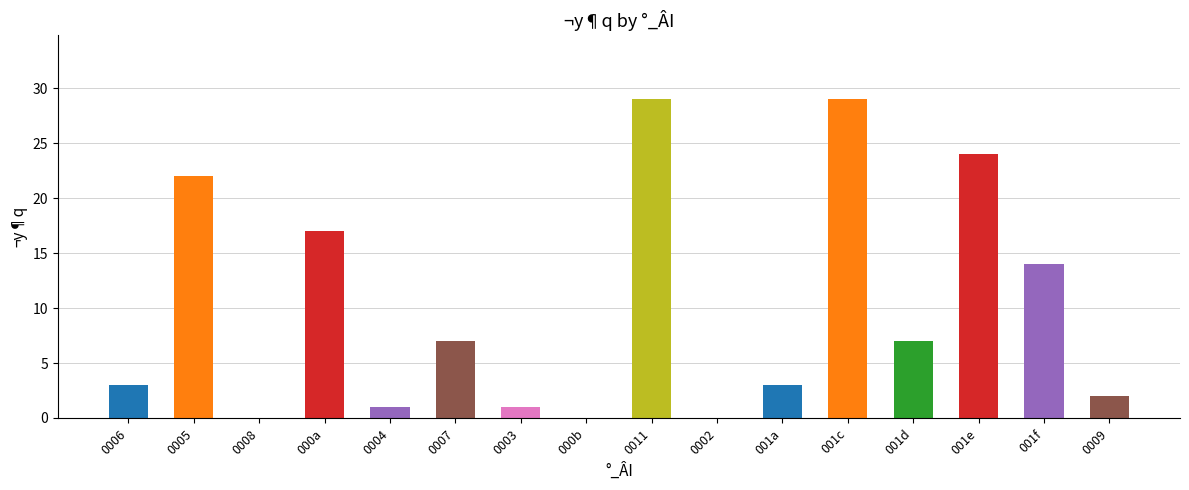

How many values are above zero?

13